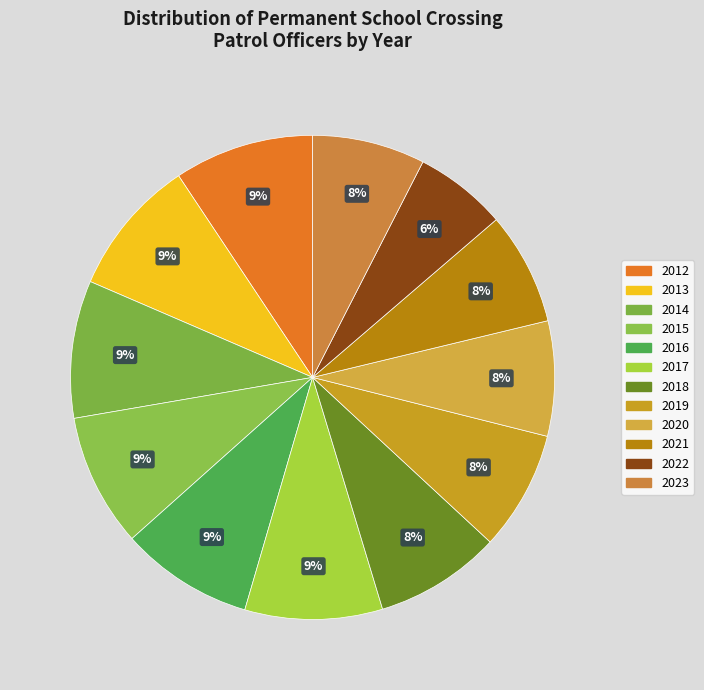

How many segments does this pie chart have?

12